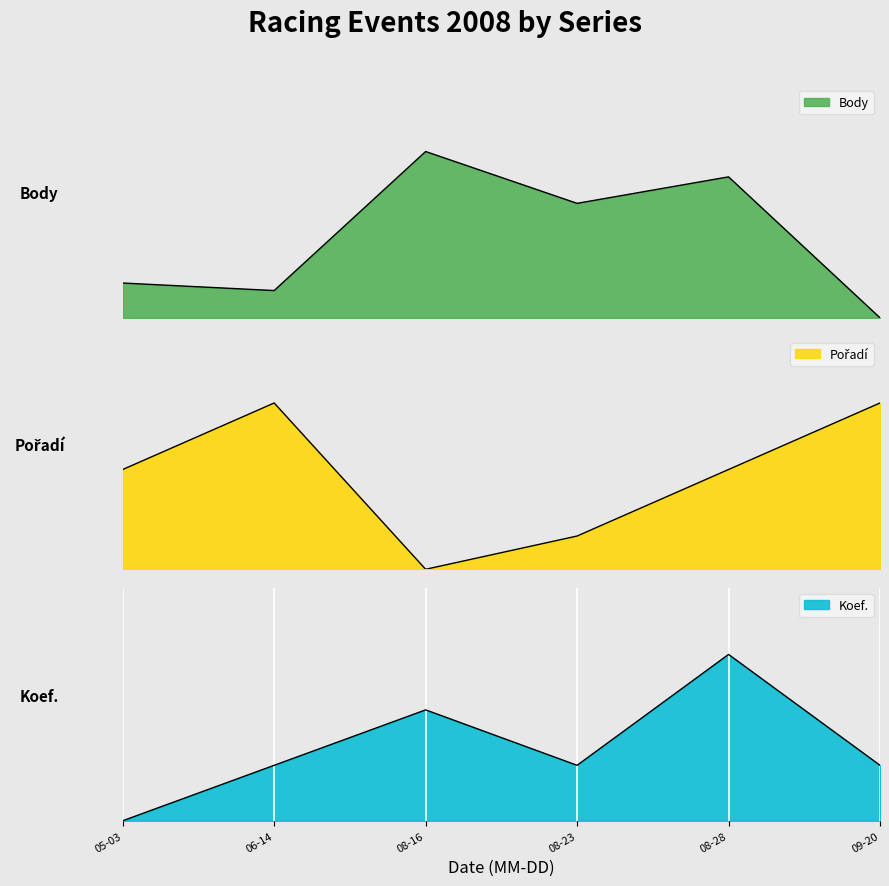

What is the difference between the second highest and second lowest values in the Body series?

0.7